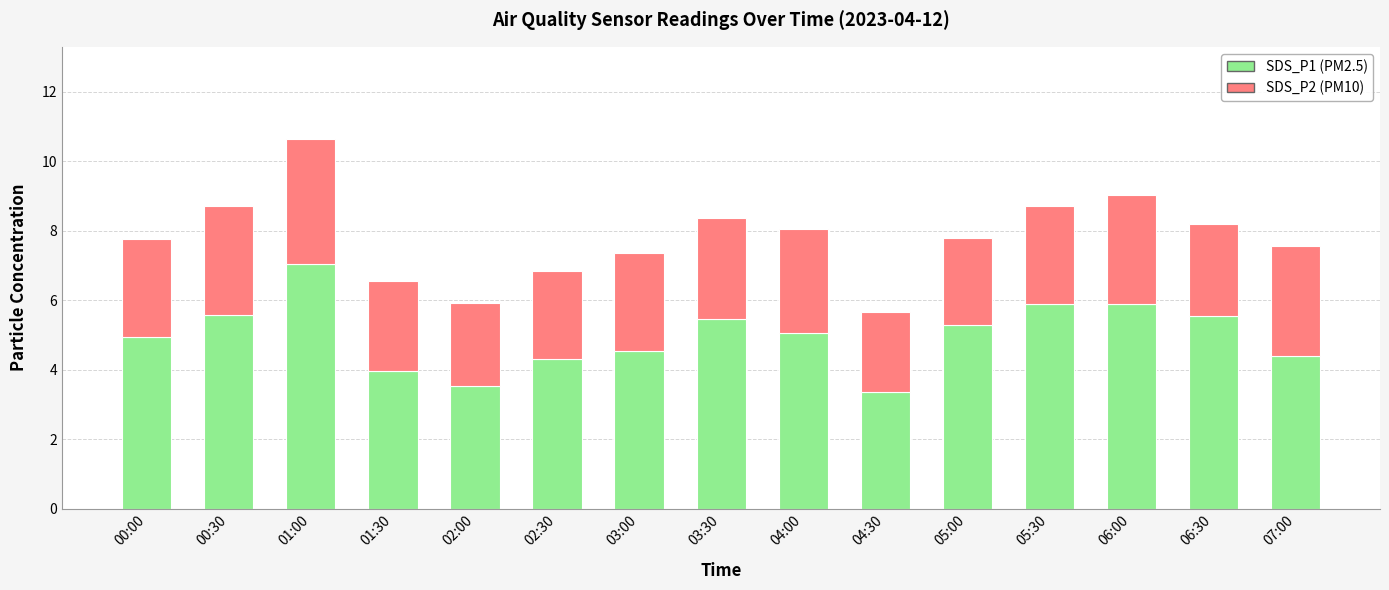

What is the total value across all series at 02:30?

6.9